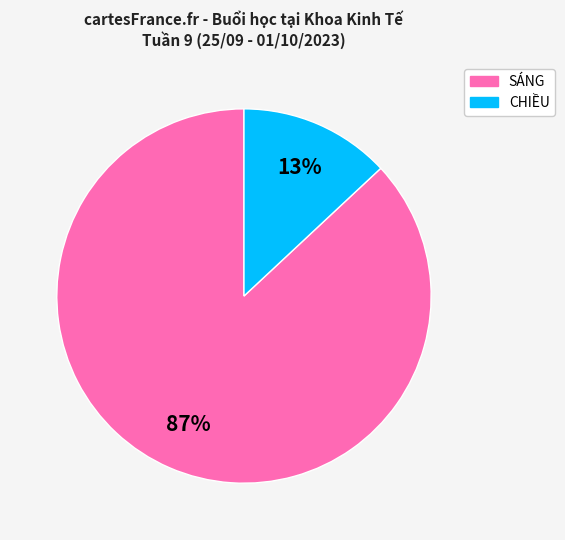

To the nearest percent, what portion does SÁNG represent?

87%